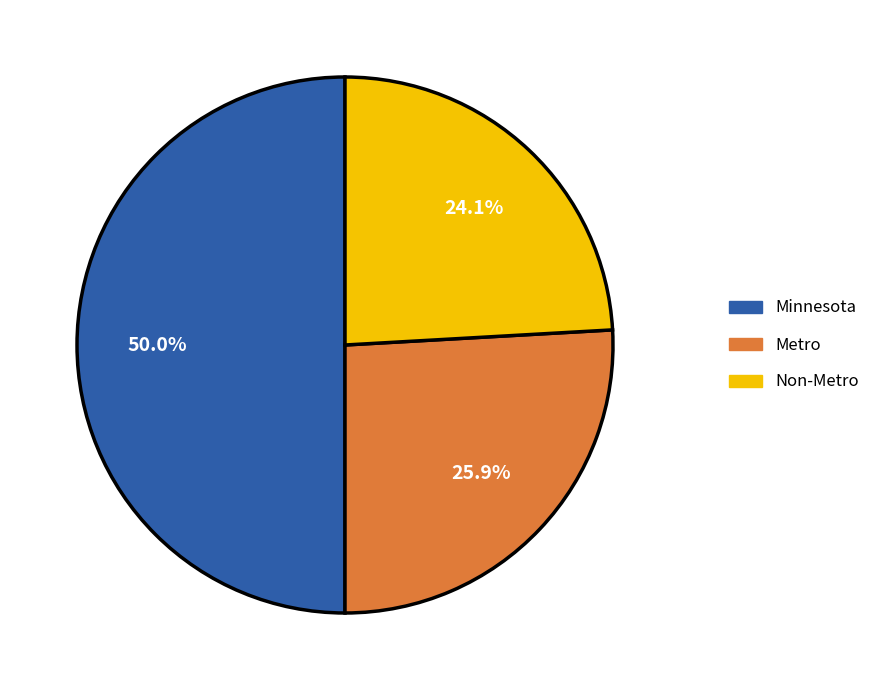

The Non-Metro slice represents 24% of the pie. True or false?

True